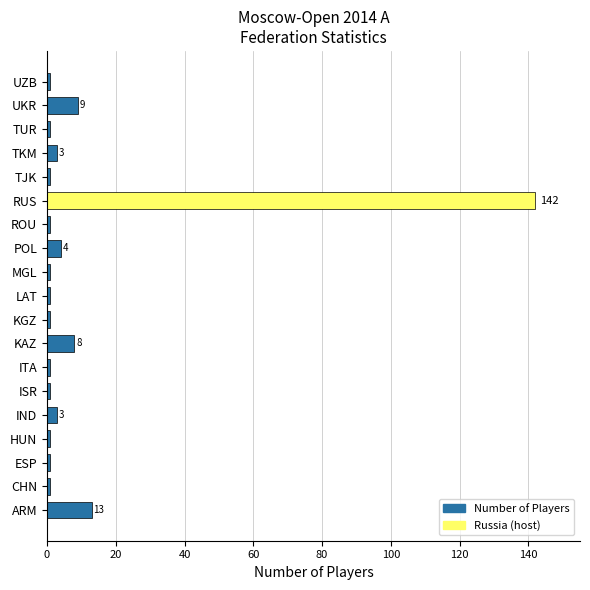

Between LAT and ARM, which is larger?

ARM